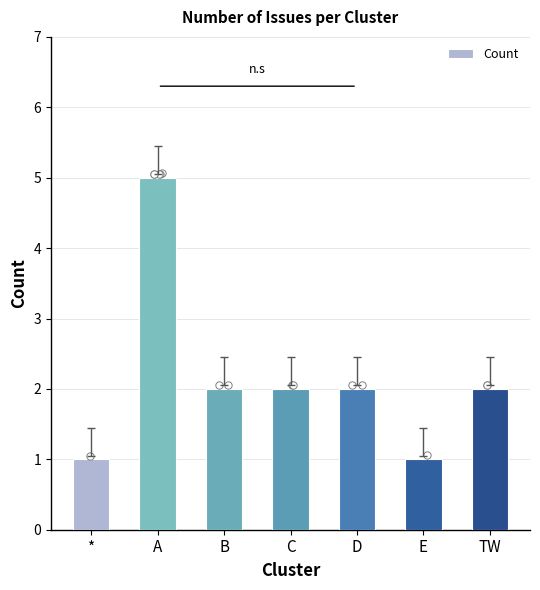

Which has a higher value, A or C?

A